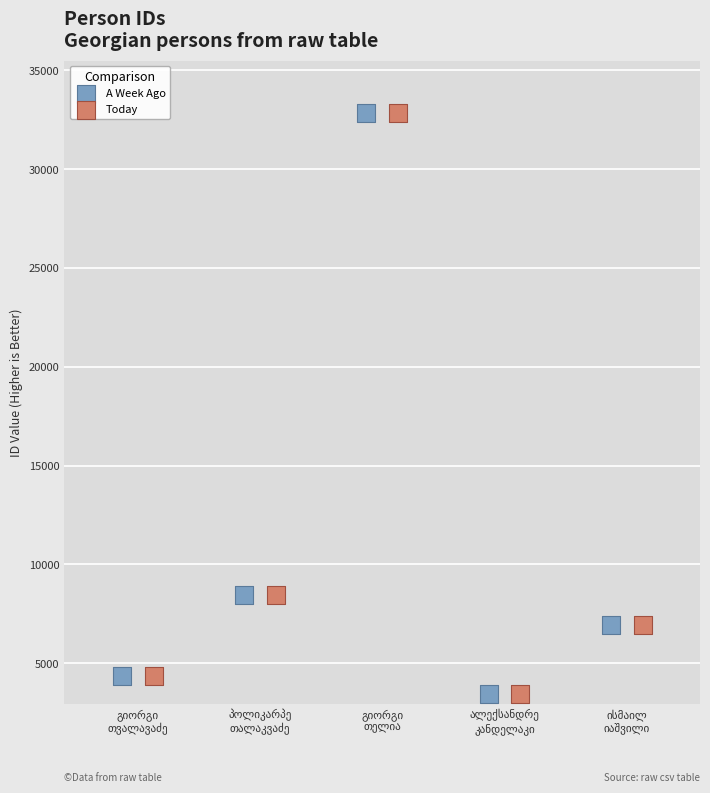

What are all the series names shown in the legend?

A Week Ago, Today